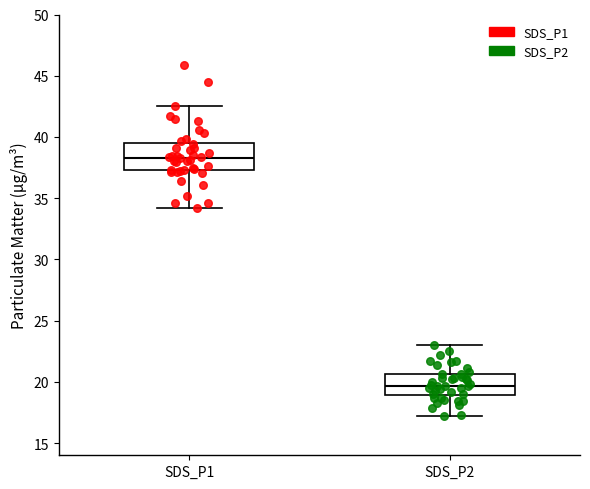

Where does the median line of the box for SDS_P1 sit on the y-axis? The values are not printed on the chart, so give them approximately, as read against the axis.

38.5